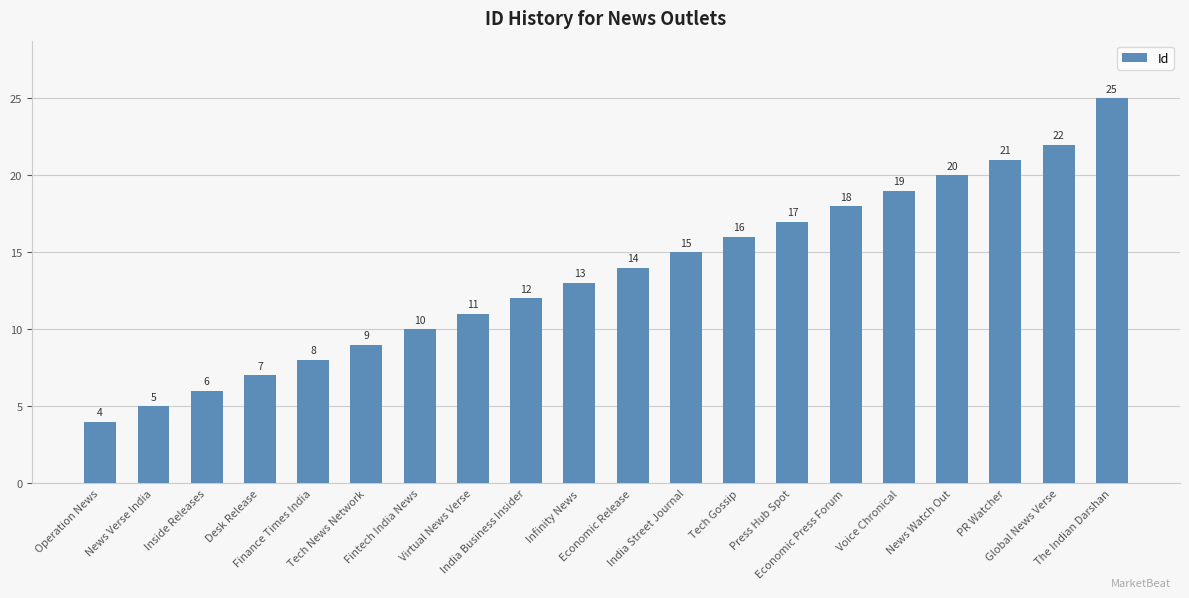

Reading left to right, what are all the values shown in this chart?

Operation News=4	News Verse India=5	Inside Releases=6	Desk Release=7	Finance Times India=8	Tech News Network=9	Fintech India News=10	Virtual News Verse=11	India Business Insider=12	Infinity News=13	Economic Release=14	India Street Journal=15	Tech Gossip=16	Press Hub Spot=17	Economic Press Forum=18	Voice Chronical=19	News Watch Out=20	PR Watcher=21	Global News Verse=22	The Indian Darshan=25